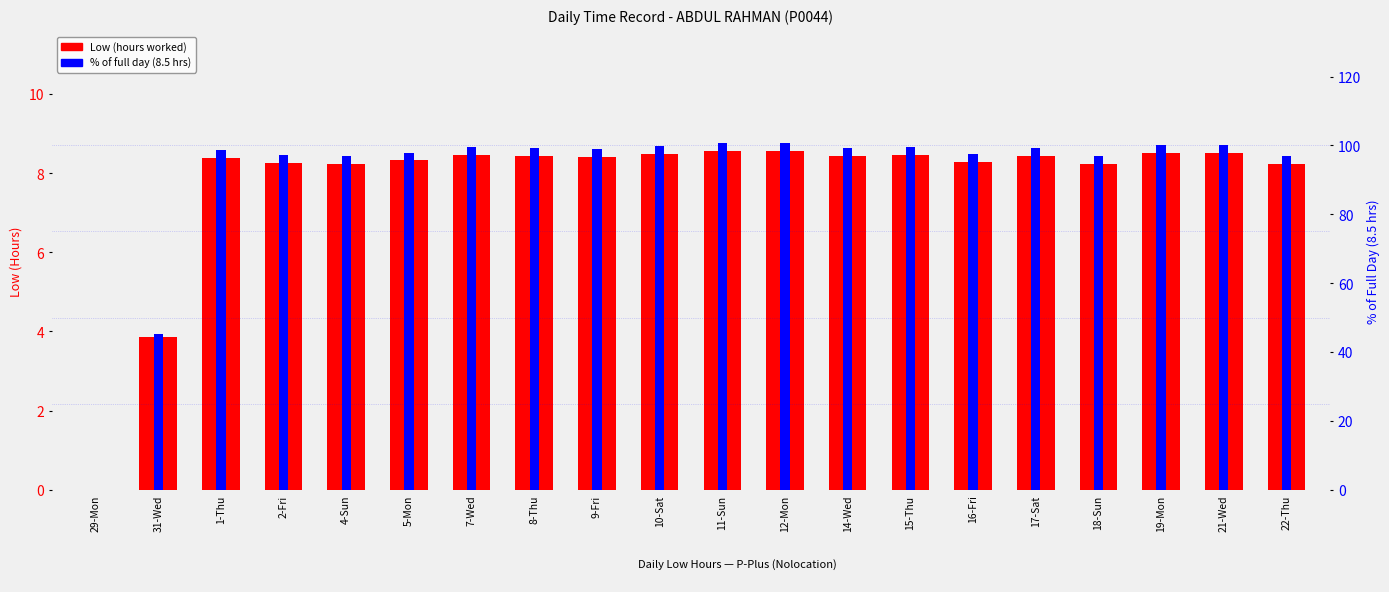

How many data points in Low (hours) are less than 8?

2